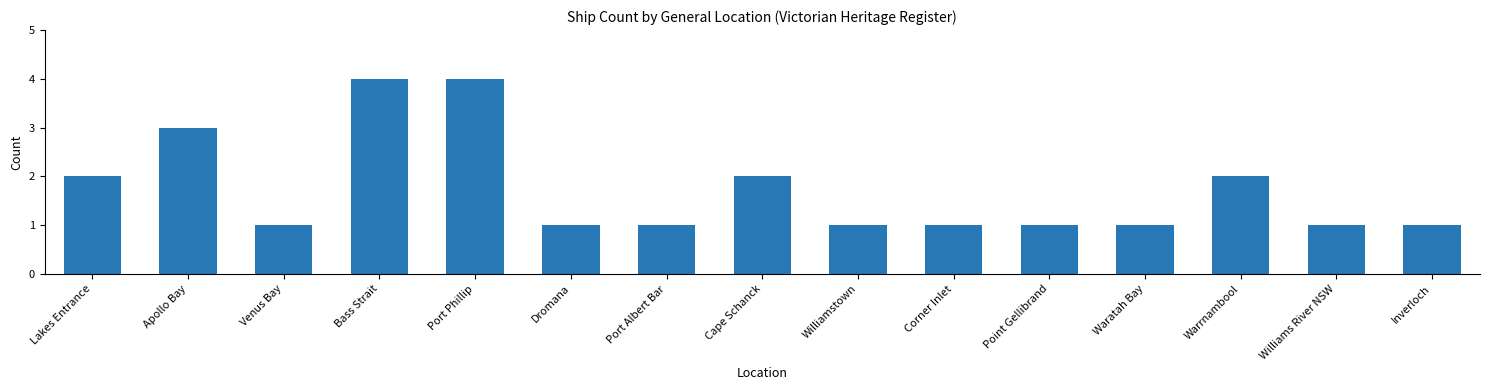

Which has a higher value, Venus Bay or Lakes Entrance?

Lakes Entrance